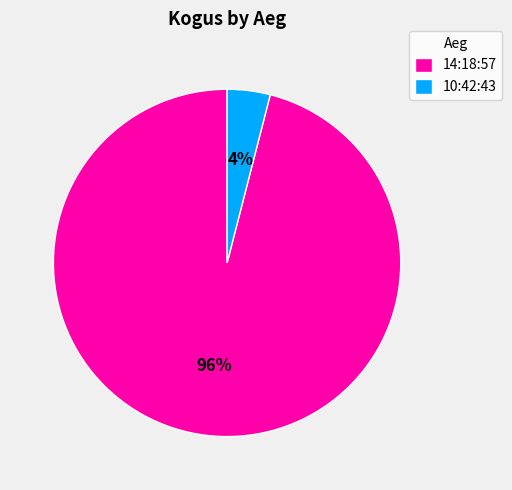

To the nearest percent, what is the combined percentage of 10:42:43 and 14:18:57?

100%